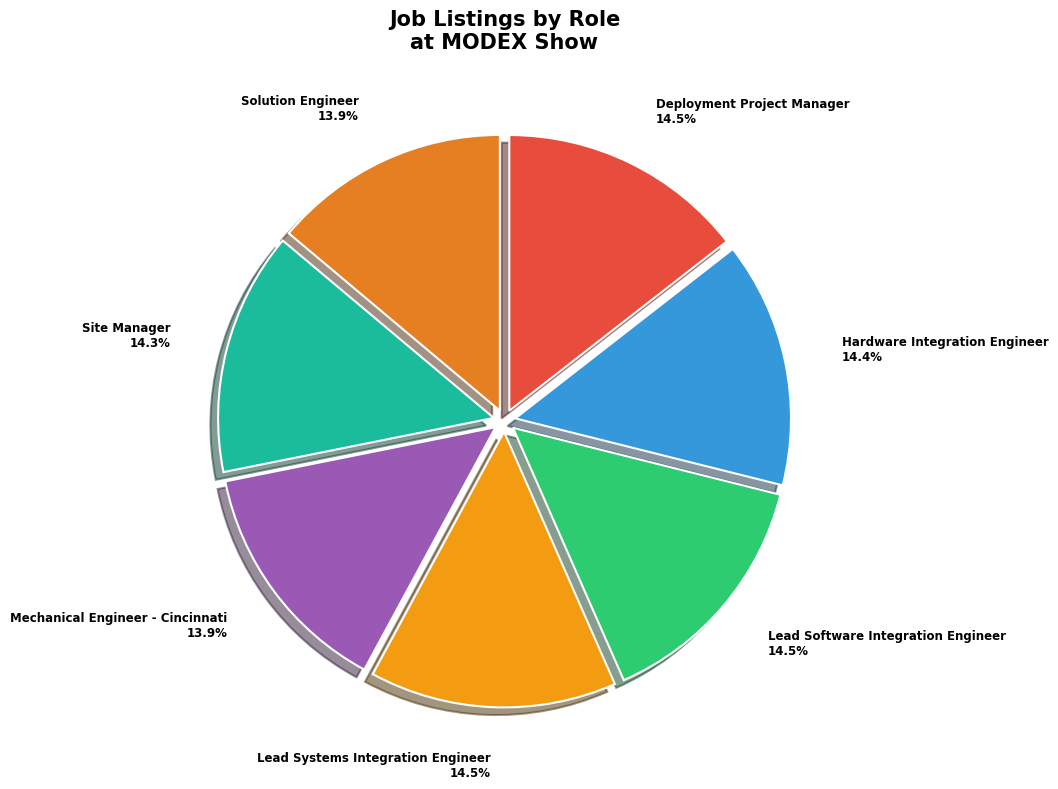

To the nearest percent, what percentage of the pie is Hardware Integration Engineer?

14%